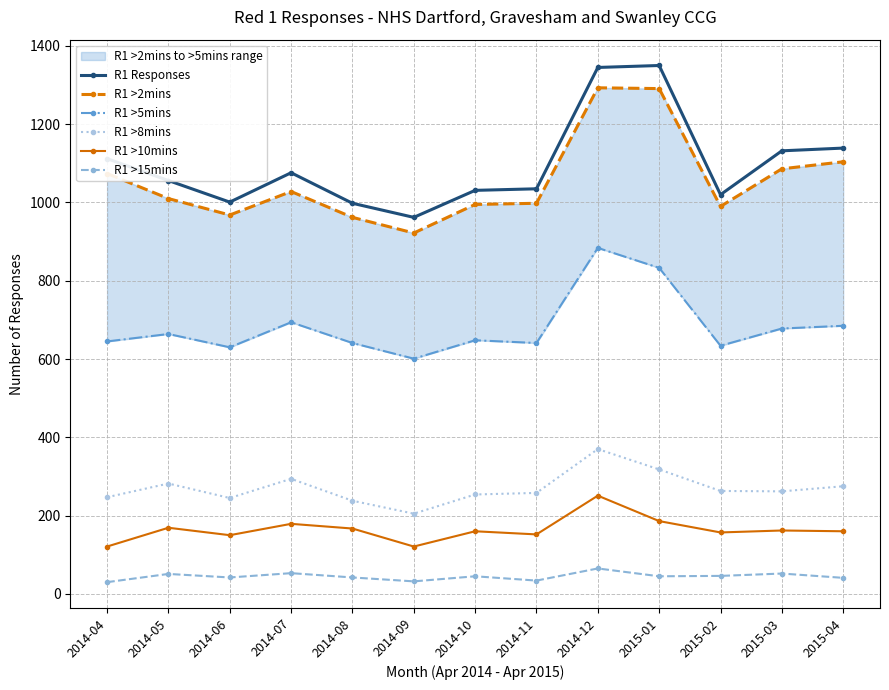

What is the maximum value shown in the chart?

1350